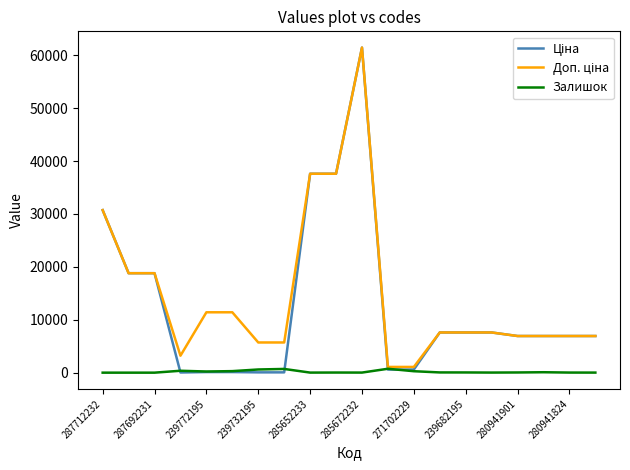

What is the maximum value shown in the chart?

61434.3